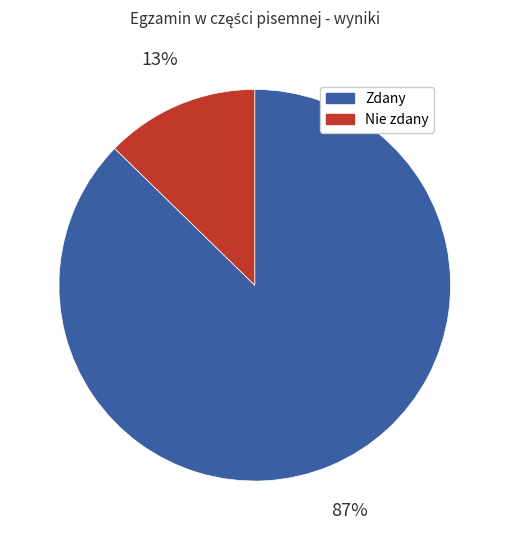

To the nearest percent, what is the average slice percentage?

50%